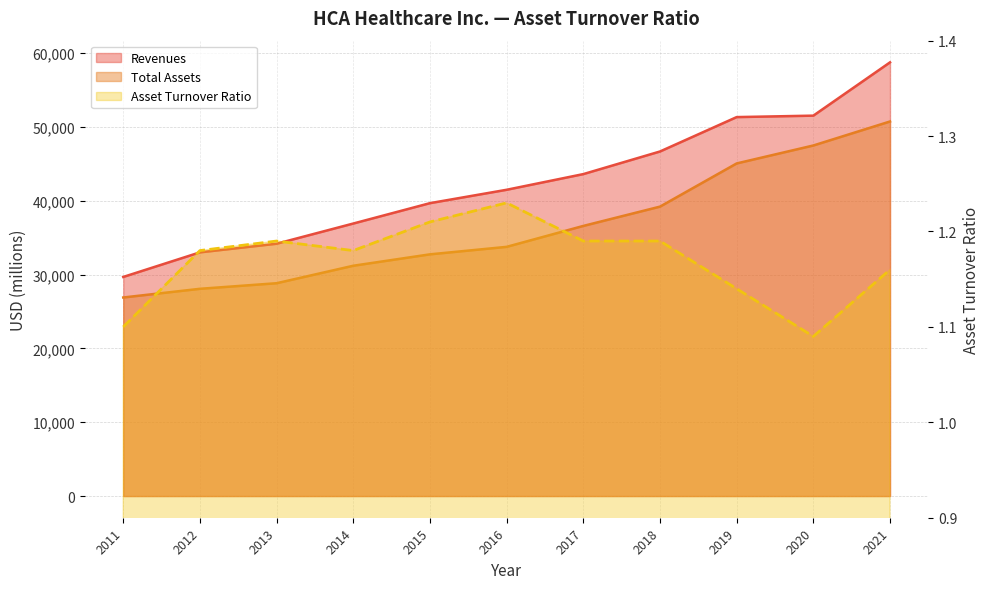

Is the value of Asset Turnover Ratio at 2018 greater than the value of Revenues at 2014?

No